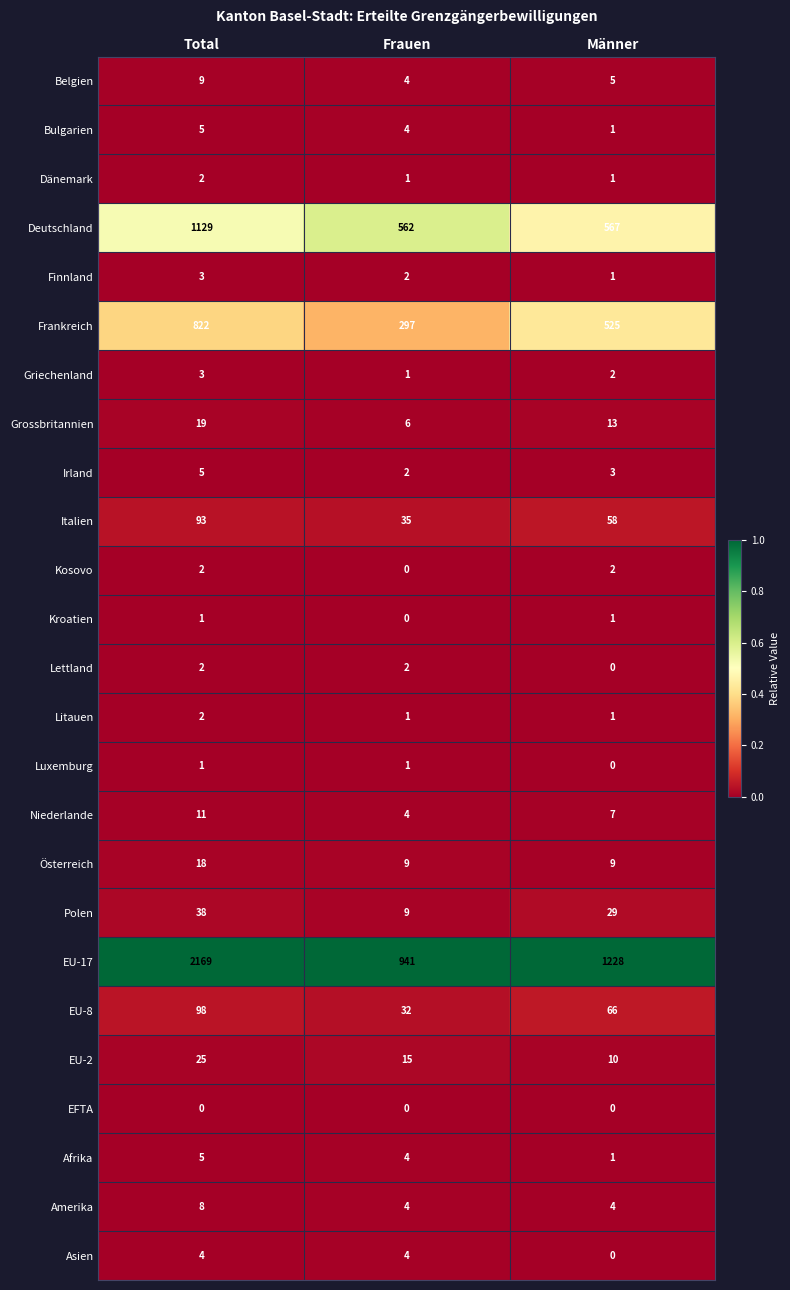

Rank the categories by Italien value from lowest to highest.

Frauen, Männer, Total